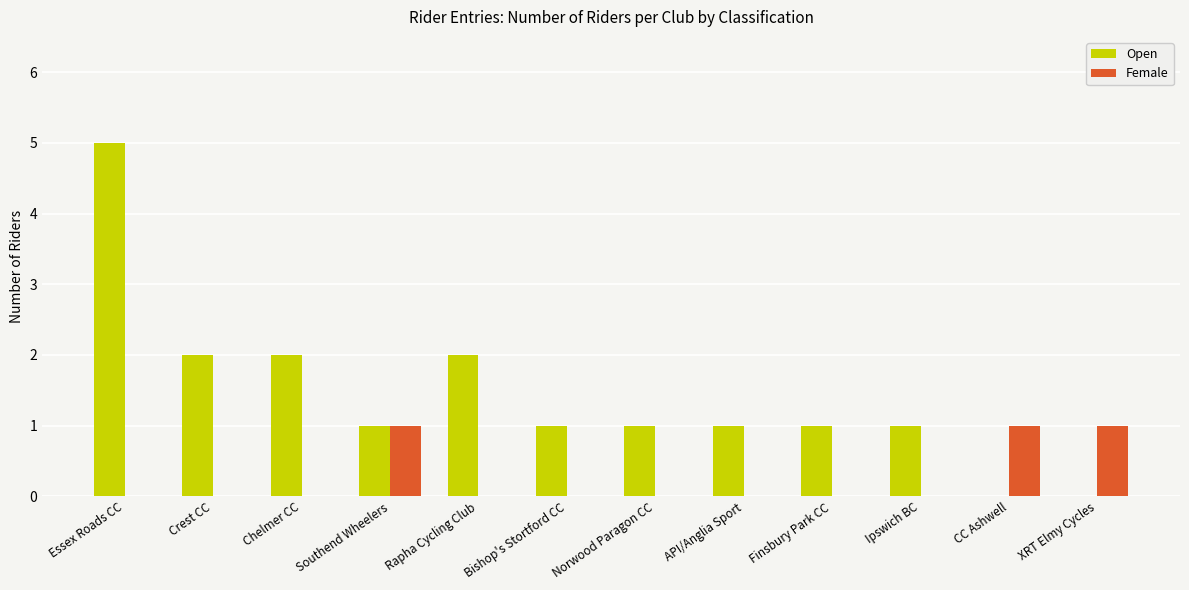

Reading left to right, what are all the values shown in this chart?

Open: 5	2	2	1	2	1	1	1	1	1	0	0
Female: 0	0	0	1	0	0	0	0	0	0	1	1